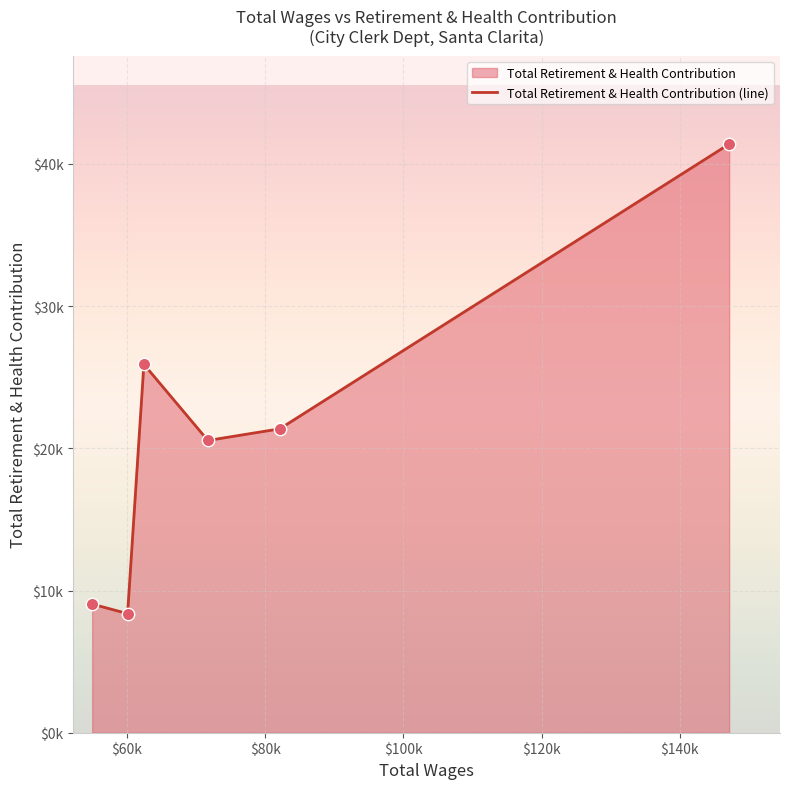

What is the change in value from 147137.0 to 71710.0?

-20848